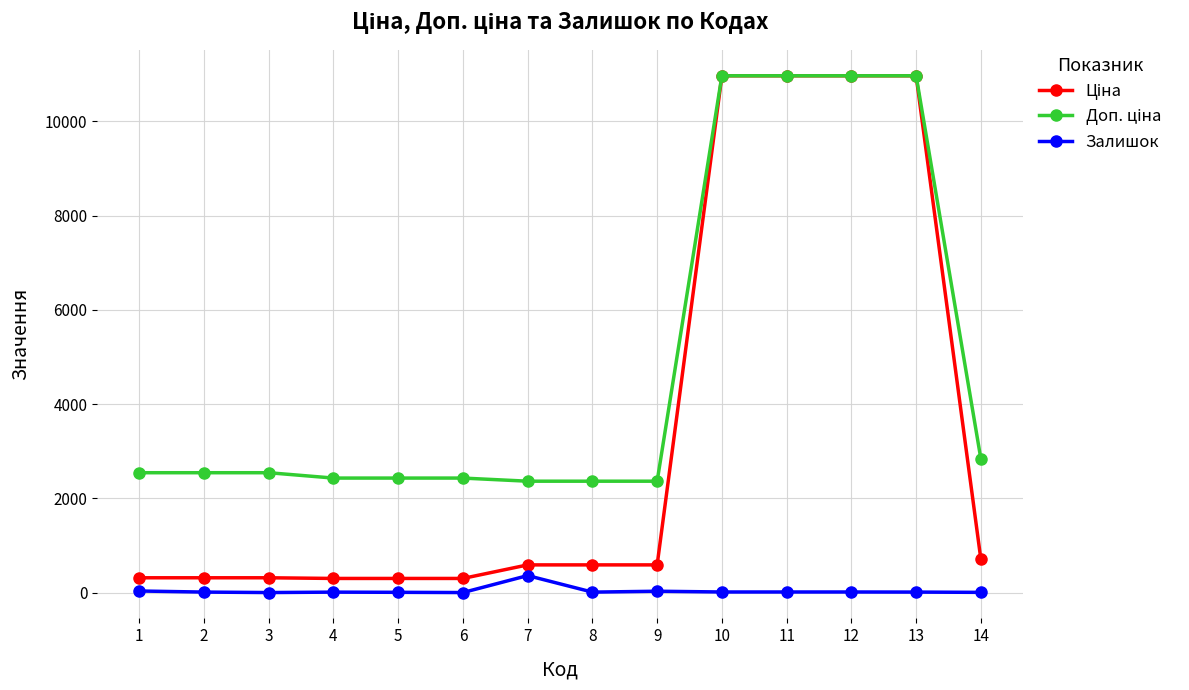

How many series are shown in this chart?

3